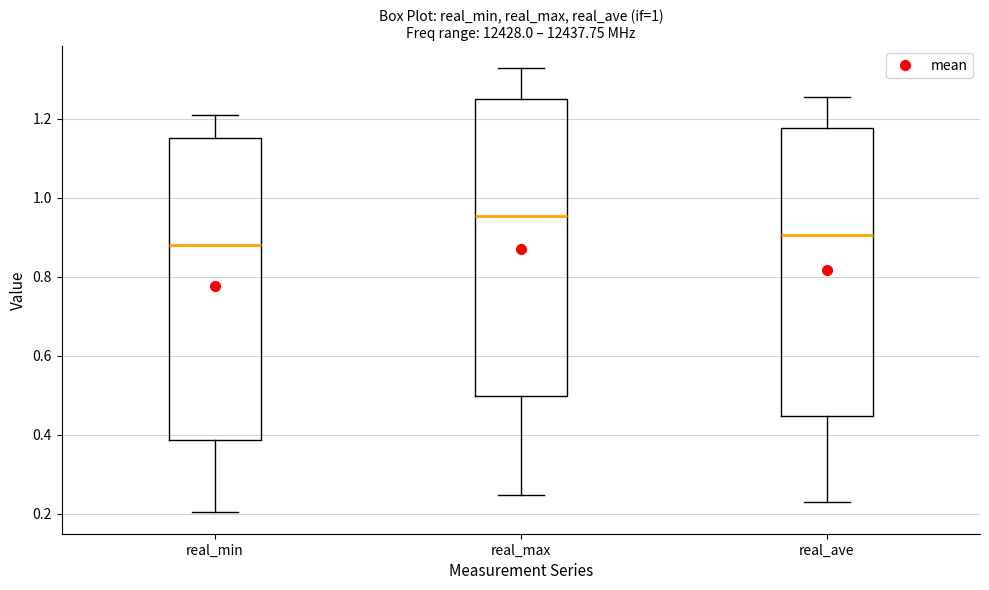

Where is the upper edge of the box for real_min on the y-axis? The values are not printed on the chart, so give them approximately, as read against the axis.

1.16